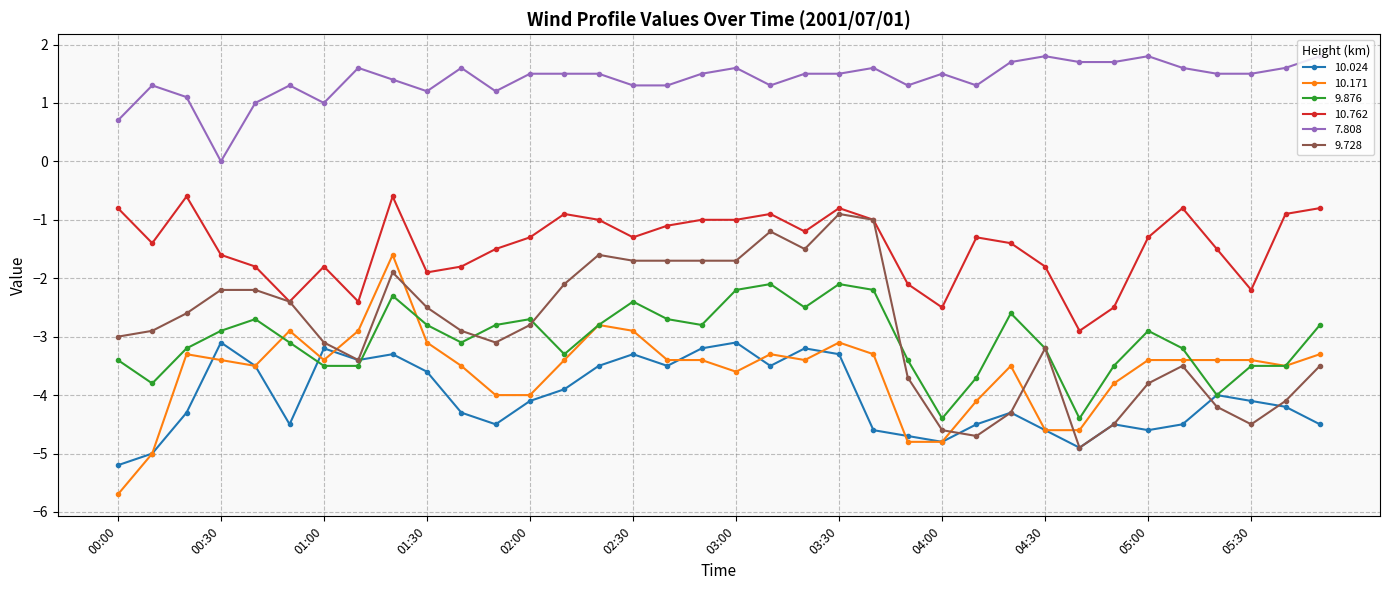

What is the minimum value for 9.876?

-4.4